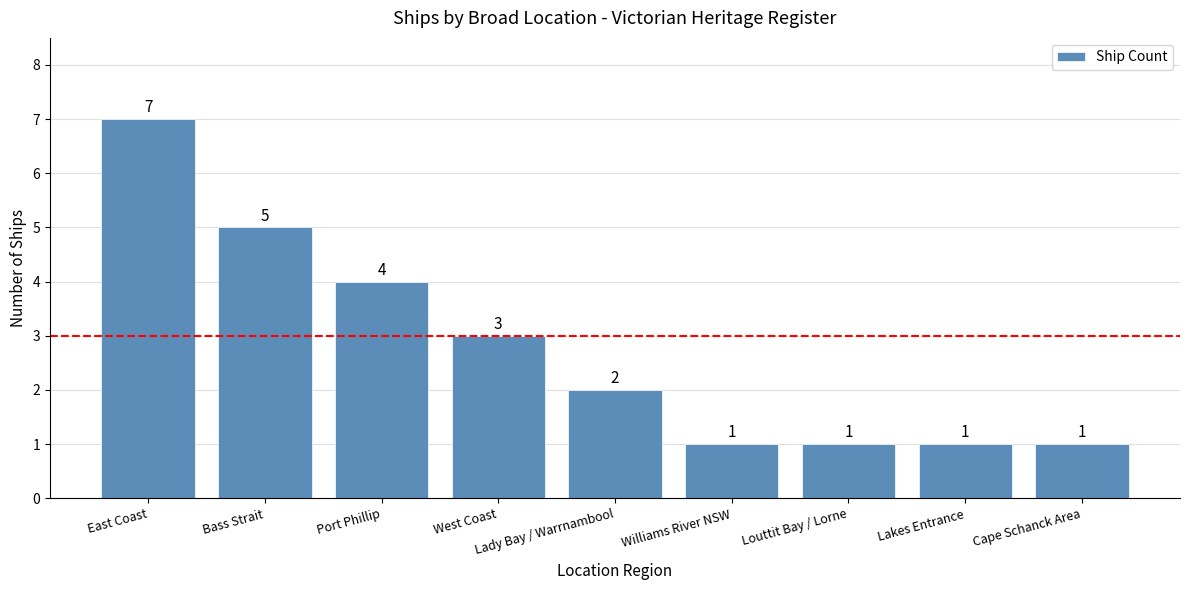

What is the ratio of the value at Lady Bay / Warrnambool to the value at West Coast?

0.7